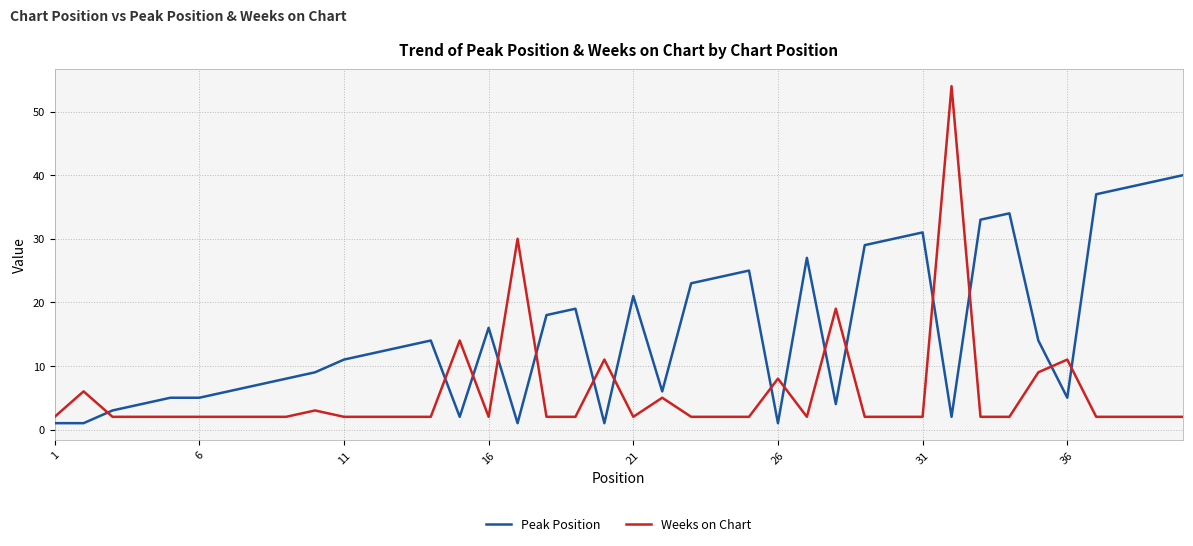

What is the highest value of the Peak Position series?

40